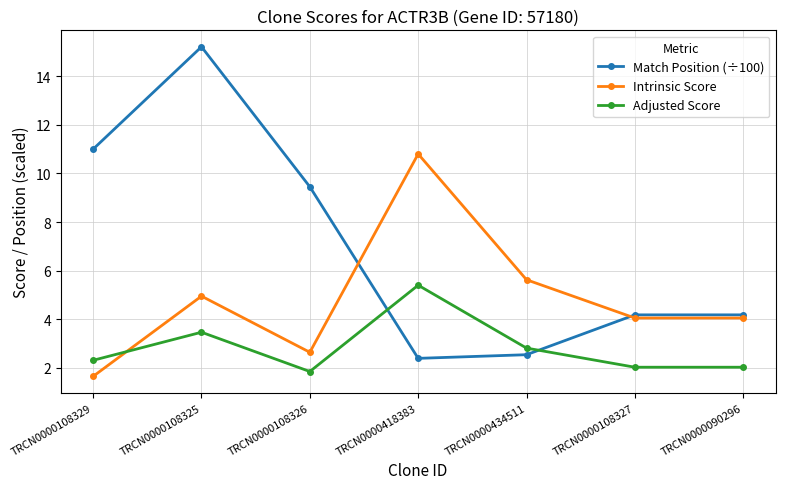

What is the total value across all series at TRCN0000108327?

10.3